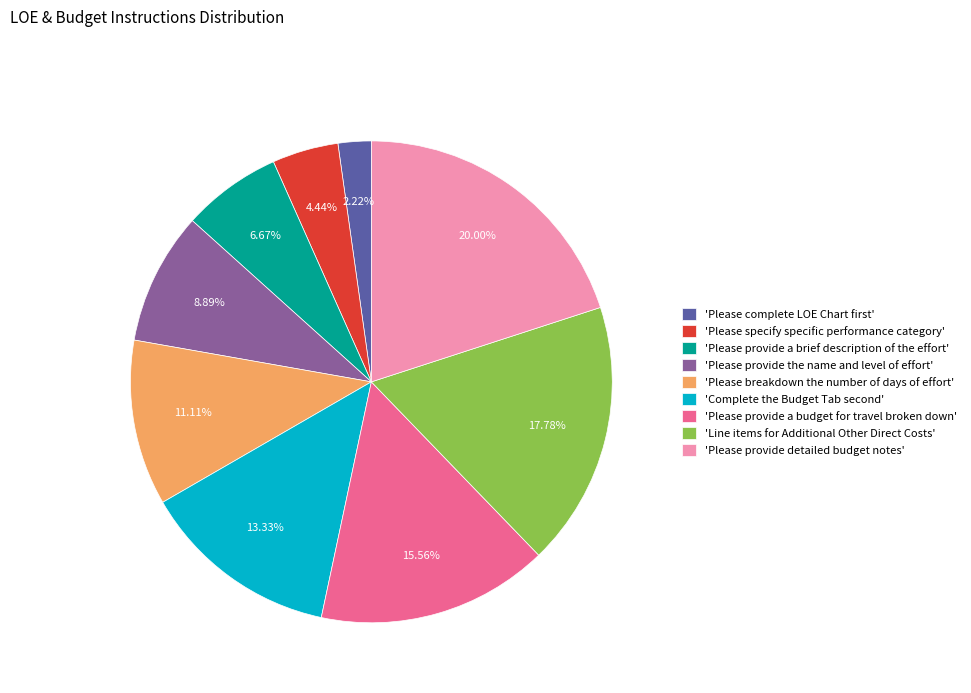

Does 'Please provide a brief description of the effort' represent more than half of the total?

No